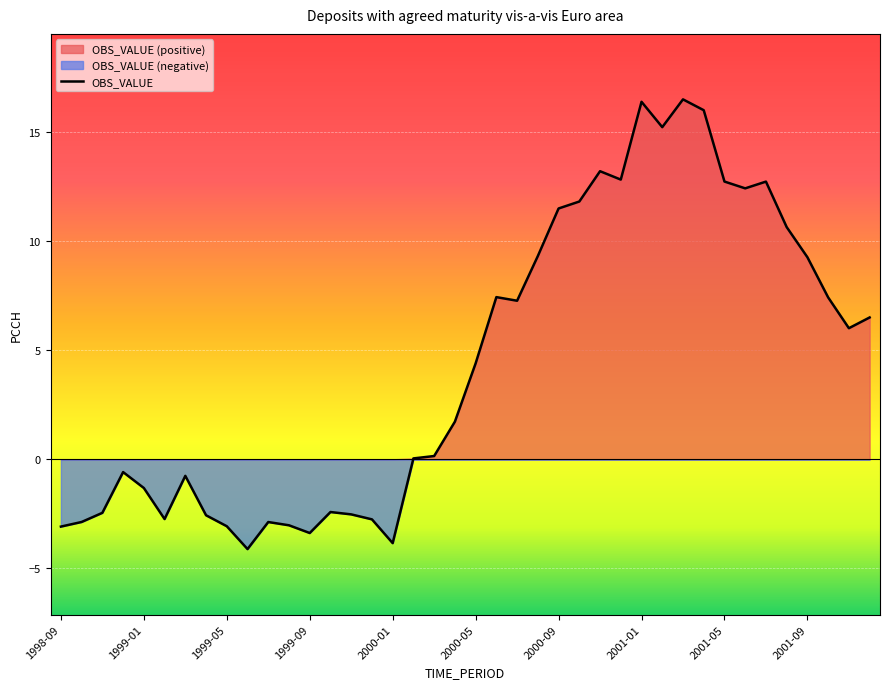

What is the average value?

4.4